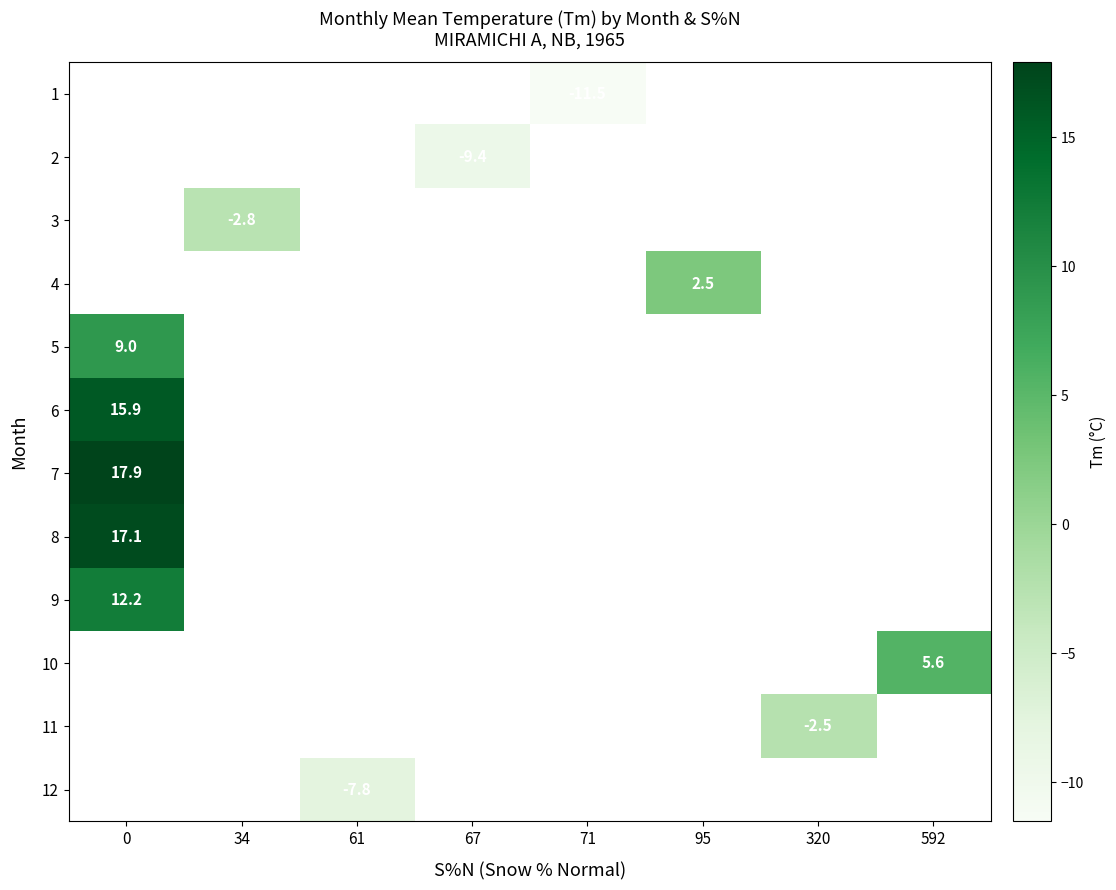

What is the minimum value shown in the chart?

-11.5